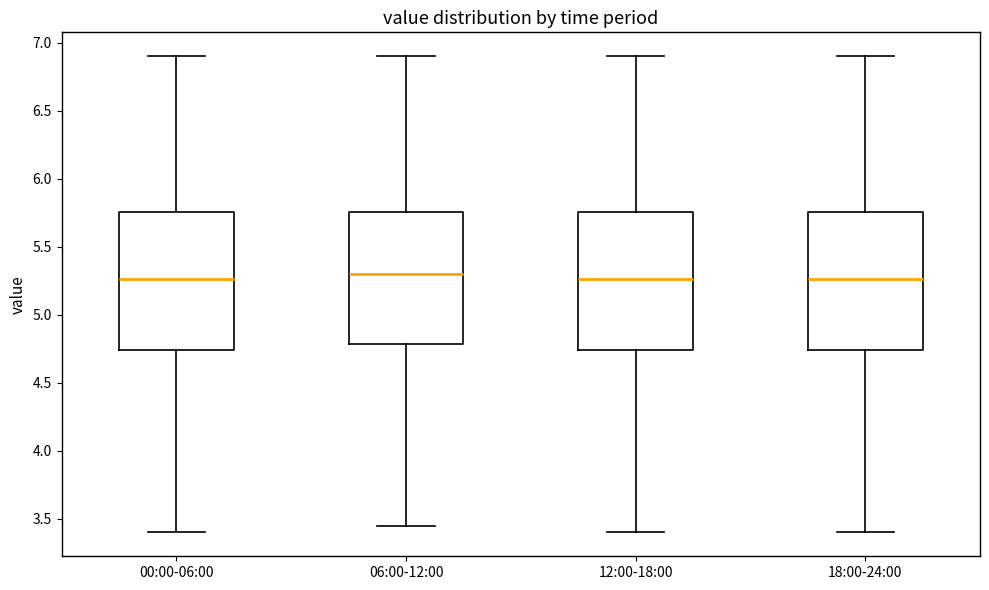

Reading left to right, read every box against the y-axis: the position of its median line, the range the box covers, and the ends of its whiskers. The values are not printed on the chart, so give them approximately, as read against the axis.

00:00-06:00: median 5.25, box 4.75 to 5.75, whiskers 3.40 to 6.90
06:00-12:00: median 5.30, box 4.80 to 5.75, whiskers 3.45 to 6.90
12:00-18:00: median 5.25, box 4.75 to 5.75, whiskers 3.40 to 6.90
18:00-24:00: median 5.25, box 4.75 to 5.75, whiskers 3.40 to 6.90